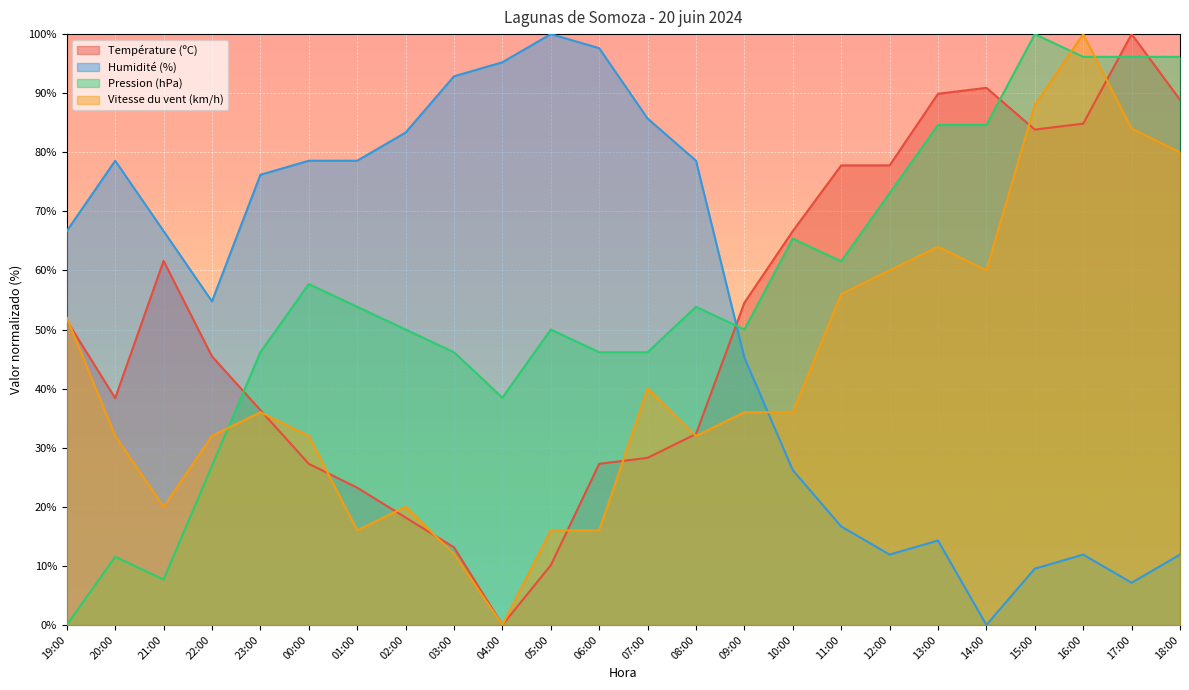

How many lines are shown in the chart?

4